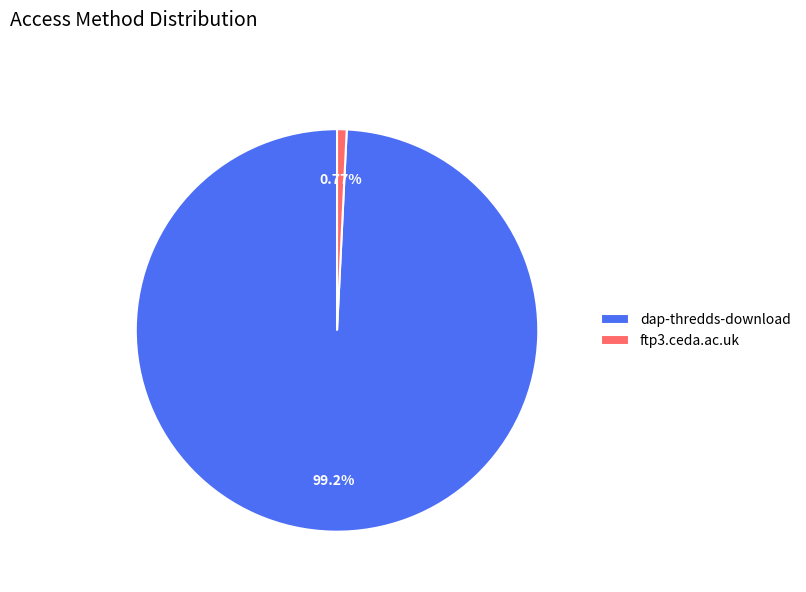

Which category has the biggest portion of the pie?

dap-thredds-download